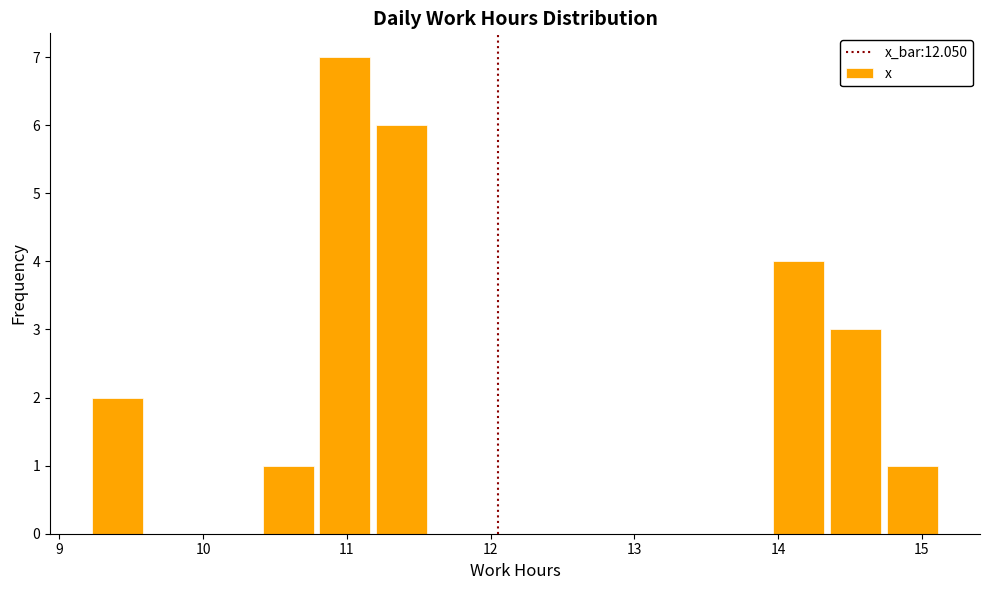

Around what value on the x-axis is the tallest bar? Give the approximate position of its centre, as read against the axis.

11.0